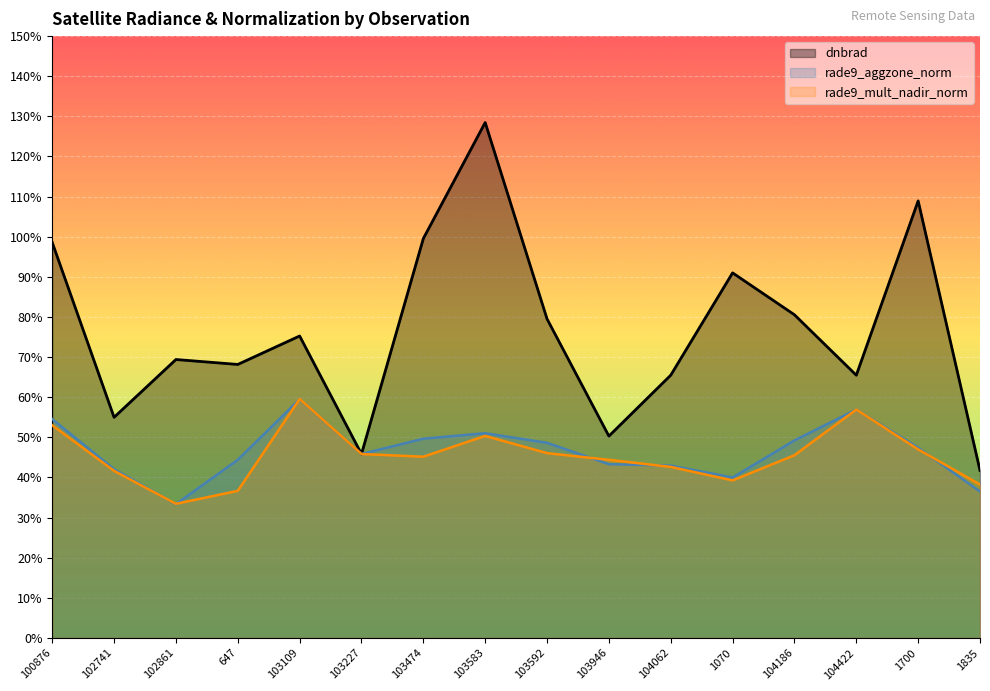

At how many categories does at least one series exceed 0?

16